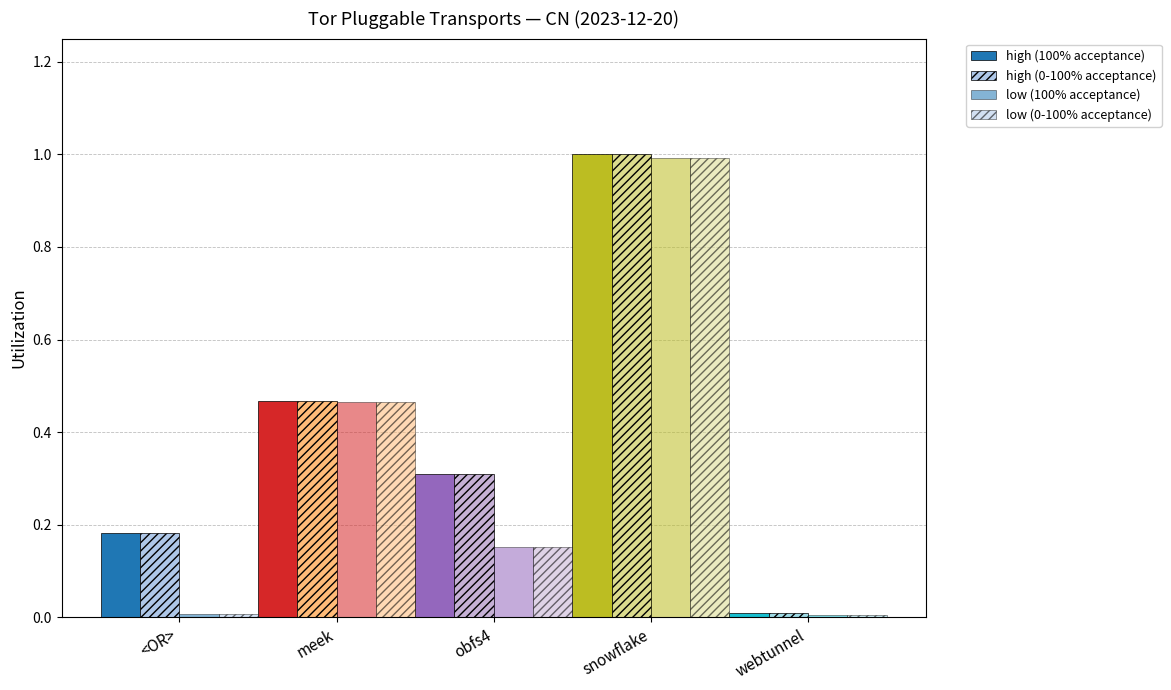

Reading left to right, list all the values displayed in this chart.

high (100% acceptance): <OR>=0.2	meek=0.5	obfs4=0.3	snowflake=1.0	webtunnel=0.0
high (0-100% acceptance): <OR>=0.2	meek=0.5	obfs4=0.3	snowflake=1.0	webtunnel=0.0
low (100% acceptance): <OR>=0.0	meek=0.5	obfs4=0.2	snowflake=1.0	webtunnel=0.0
low (0-100% acceptance): <OR>=0.0	meek=0.5	obfs4=0.2	snowflake=1.0	webtunnel=0.0